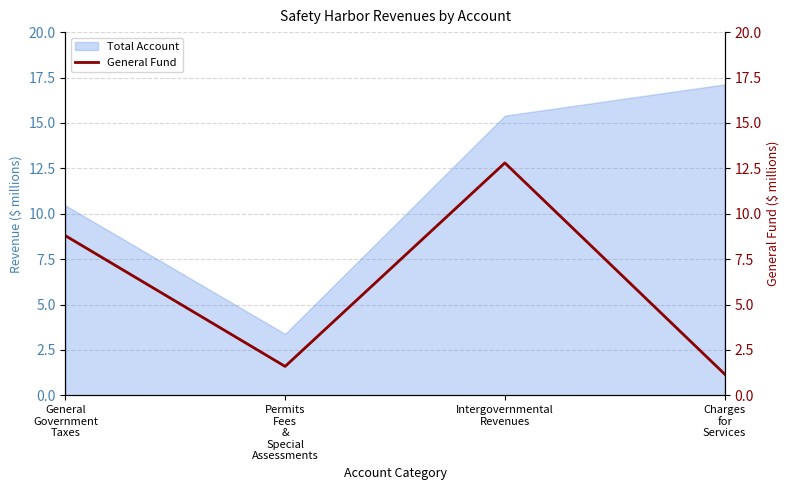

What is the highest value of the Total Account series?

17.1